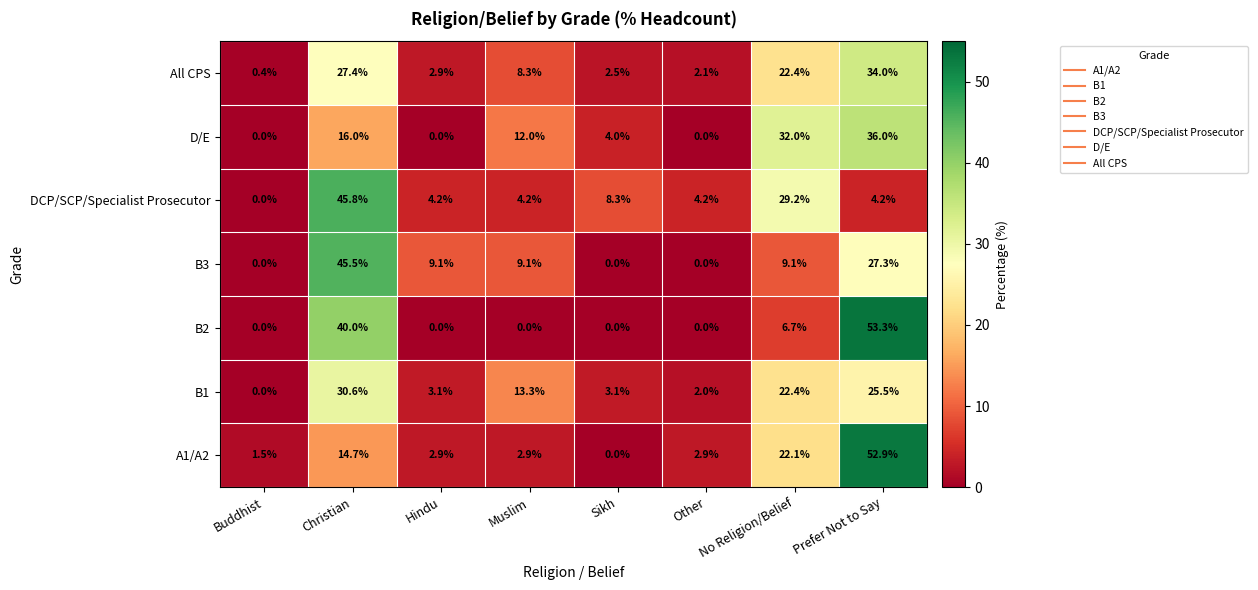

How many data points does each series have?

8